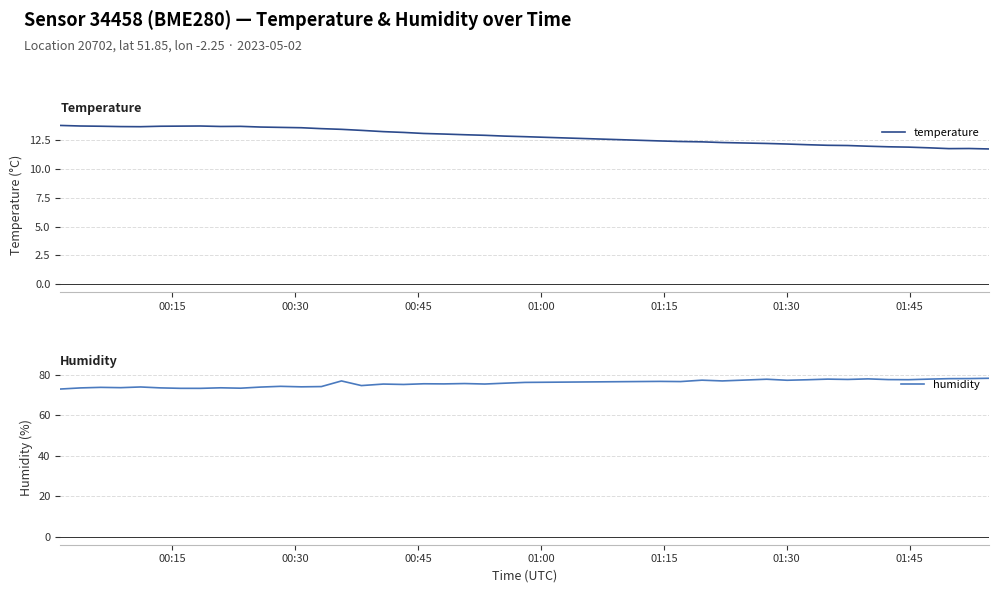

What is the highest value of the temperature series?

13.8